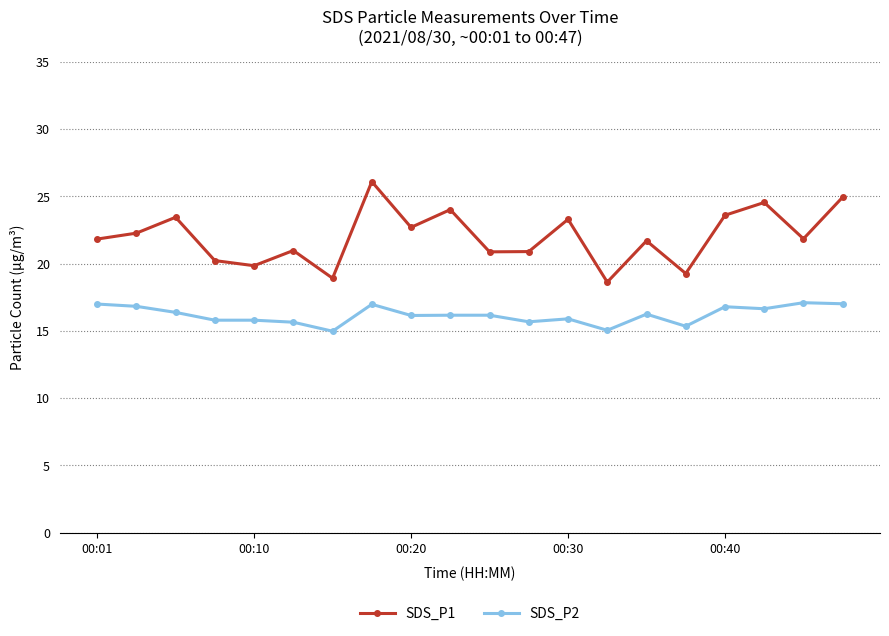

What is the maximum value shown in the chart?

26.1